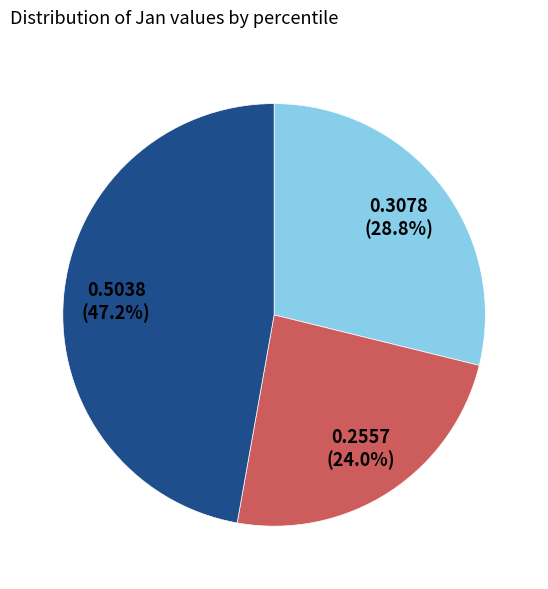

Is there a majority slice in this chart?

No